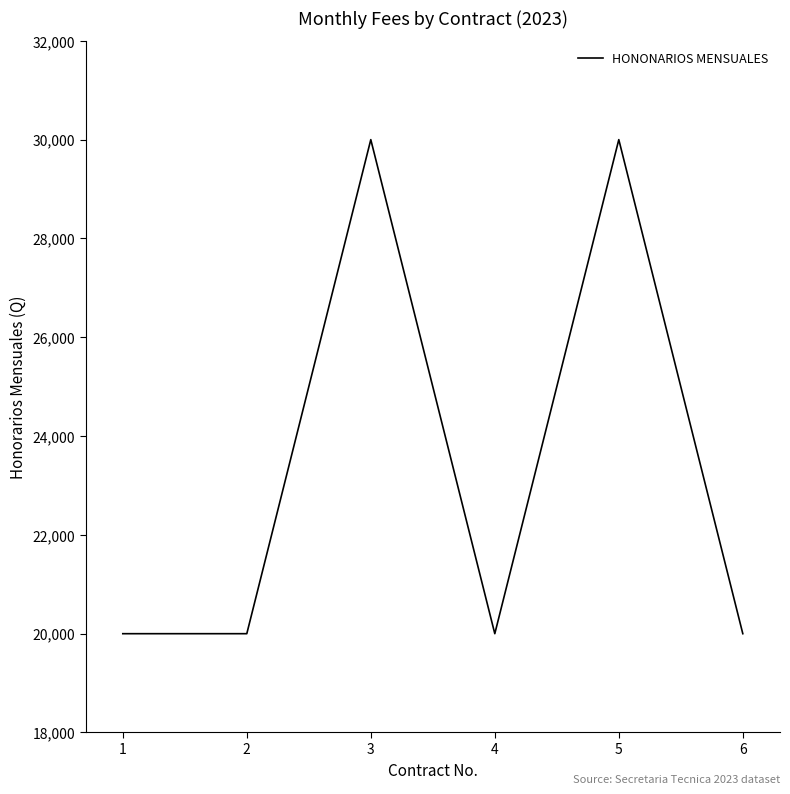

What is the change in value from 5 to 6?

-10000